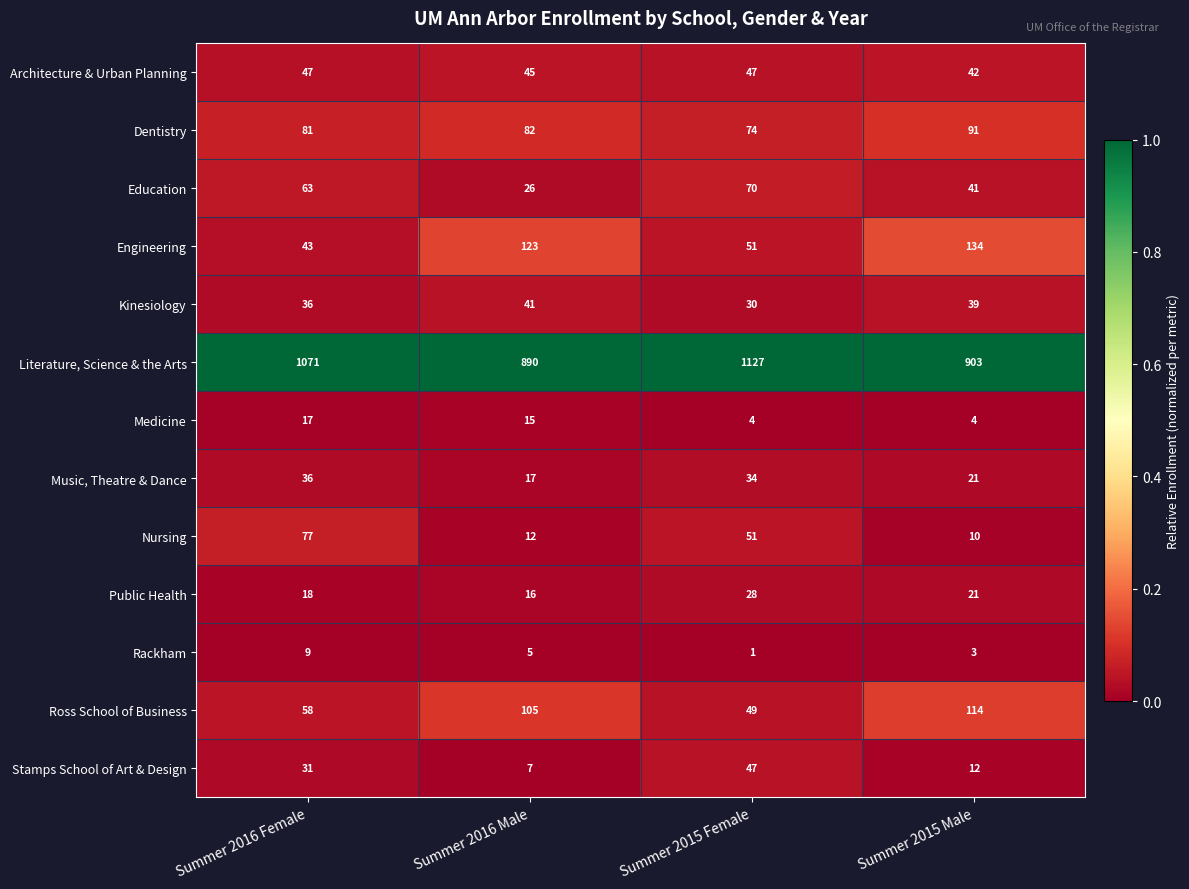

At Summer 2016 Male, list the series in order from smallest to largest.

Rackham, Stamps School of Art & Design, Nursing, Medicine, Public Health, Music, Theatre & Dance, Education, Kinesiology, Architecture & Urban Planning, Dentistry, Ross School of Business, Engineering, Literature, Science & the Arts